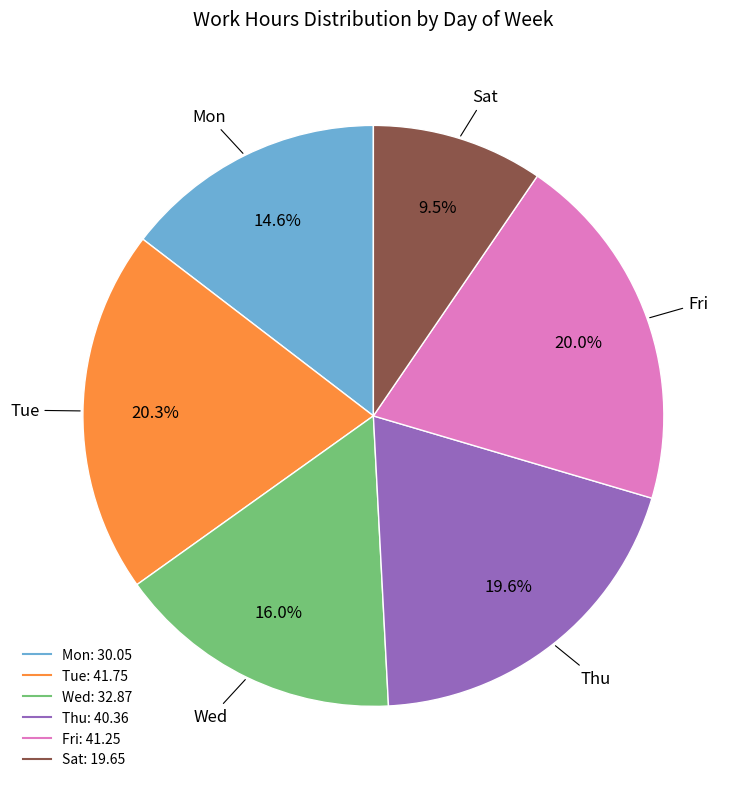

What percentage do Thu and Fri together represent?

39.6%